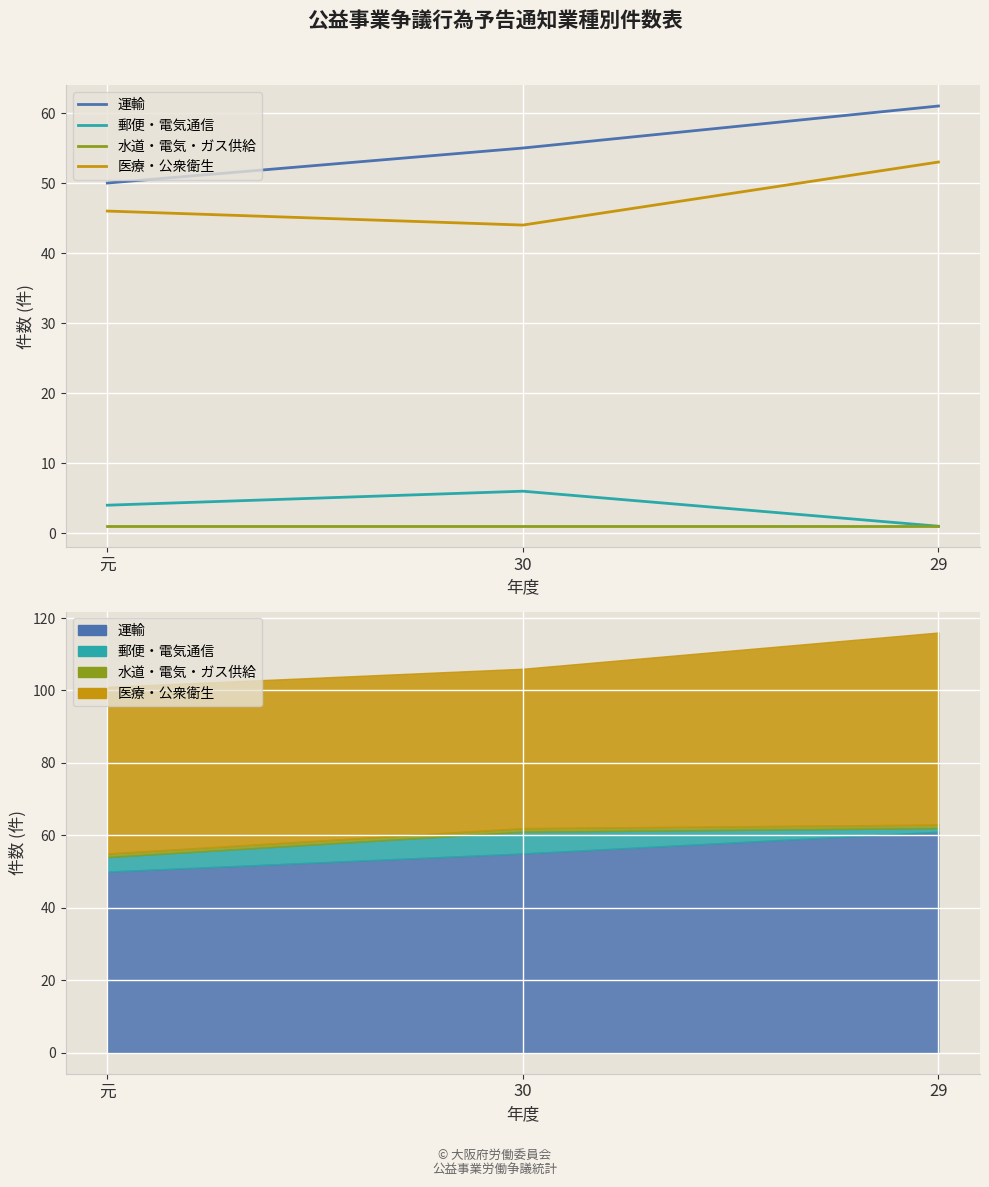

The 運輸 series shows 55 at 30. True or false?

True